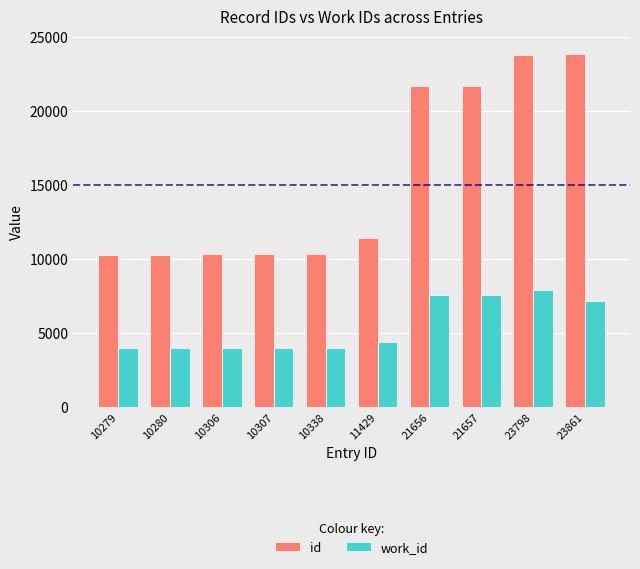

How many distinct data groups are displayed?

2